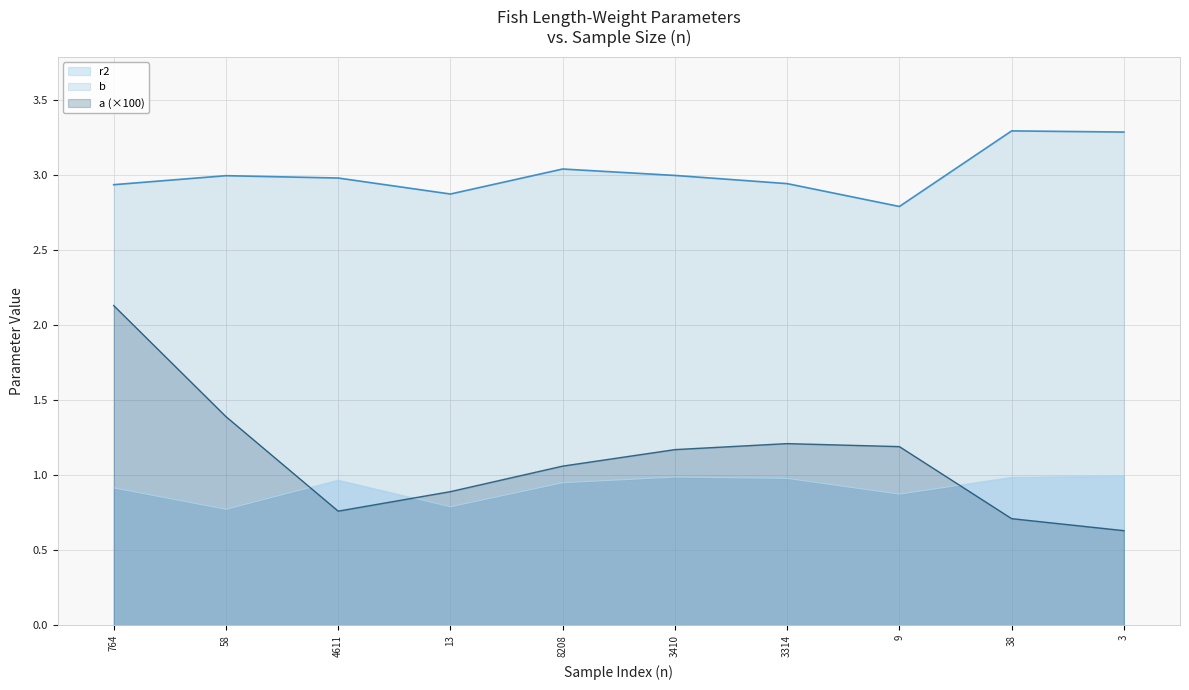

How many series are shown in this chart?

3